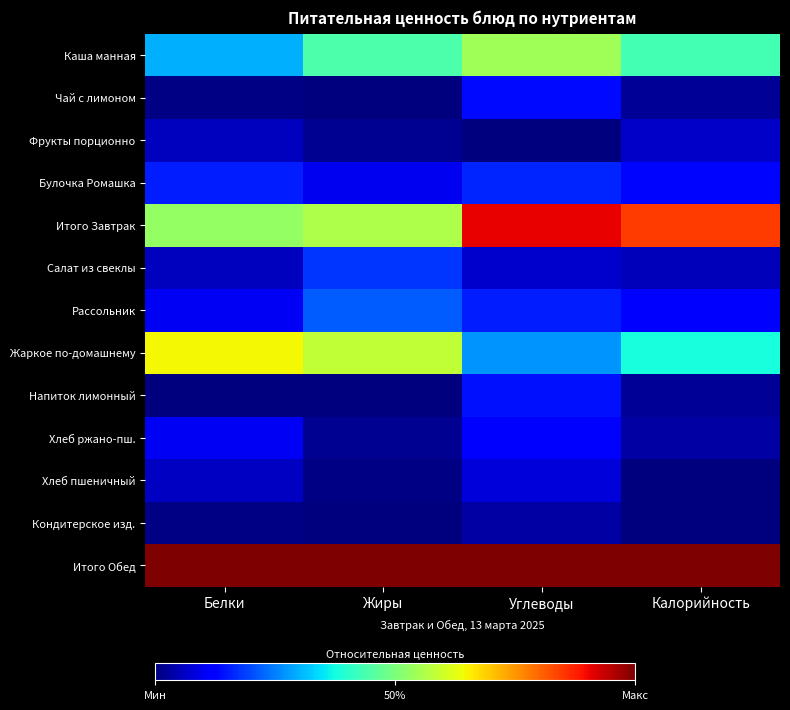

Between Белки and Жиры, which series saw the biggest shift?

Каша манная